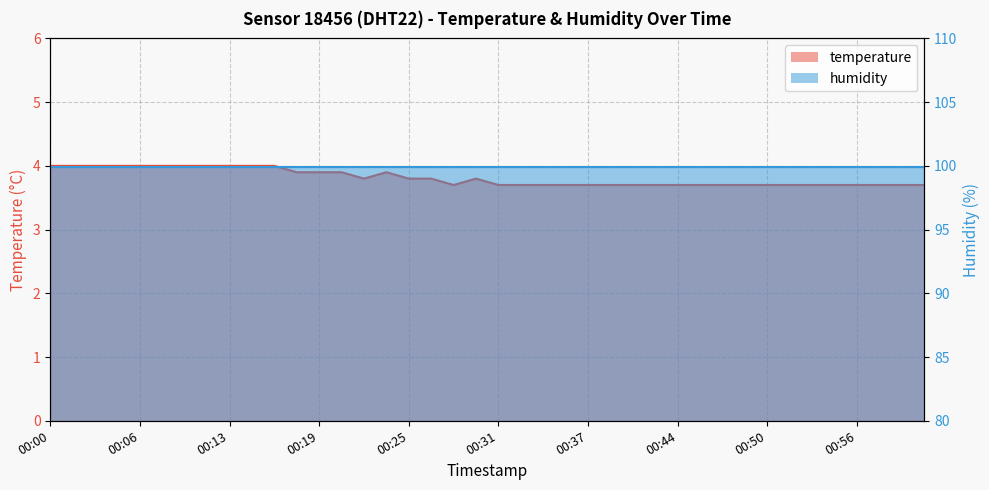

What is the value of the 39th point from the left?

3.7